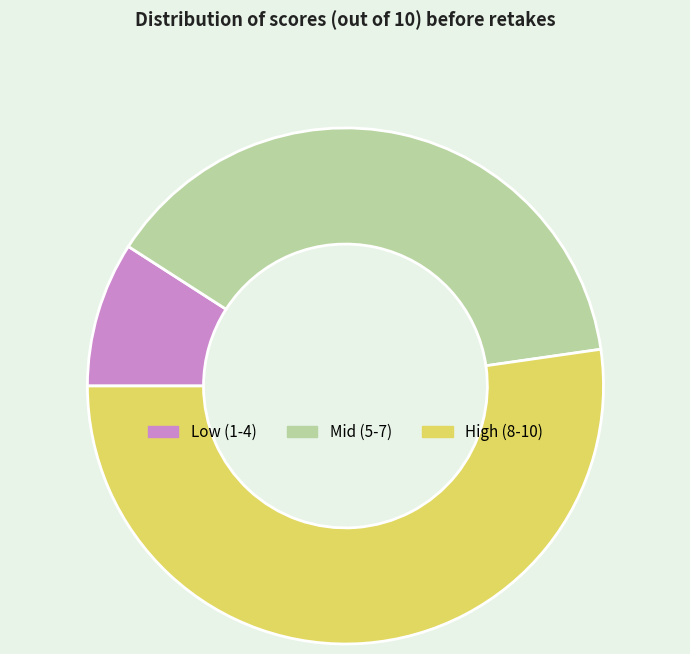

Rank the categories by value from highest to lowest.

High (8-10), Mid (5-7), Low (1-4)